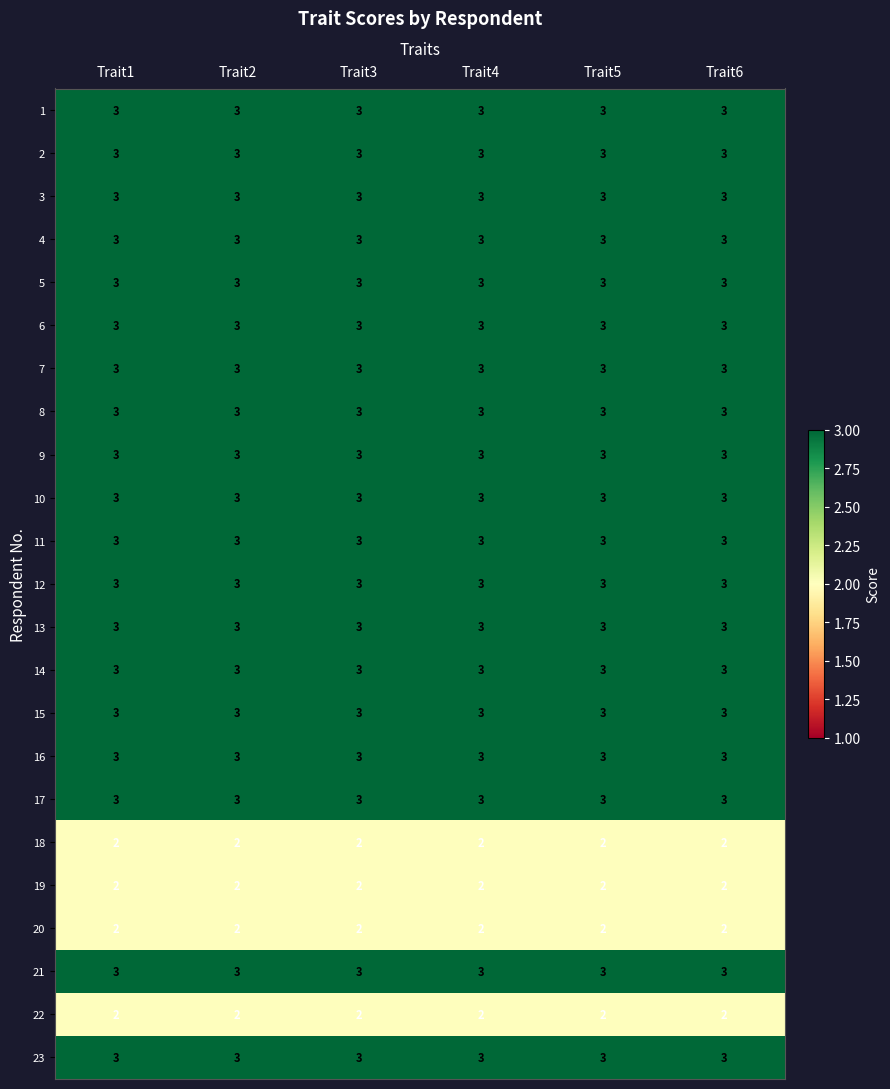

Read the 10 value at Trait6.

3